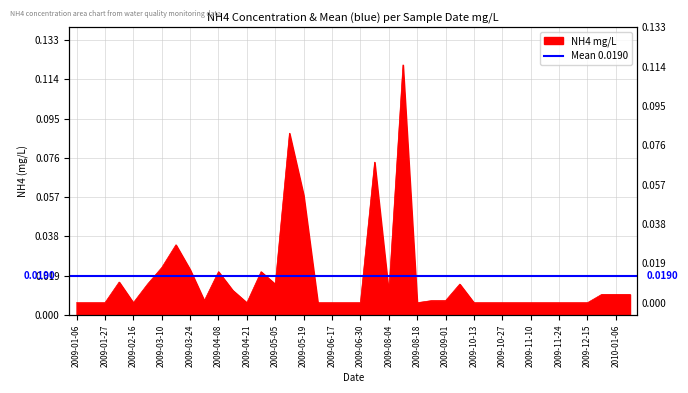

What is the sum of all values?

0.7